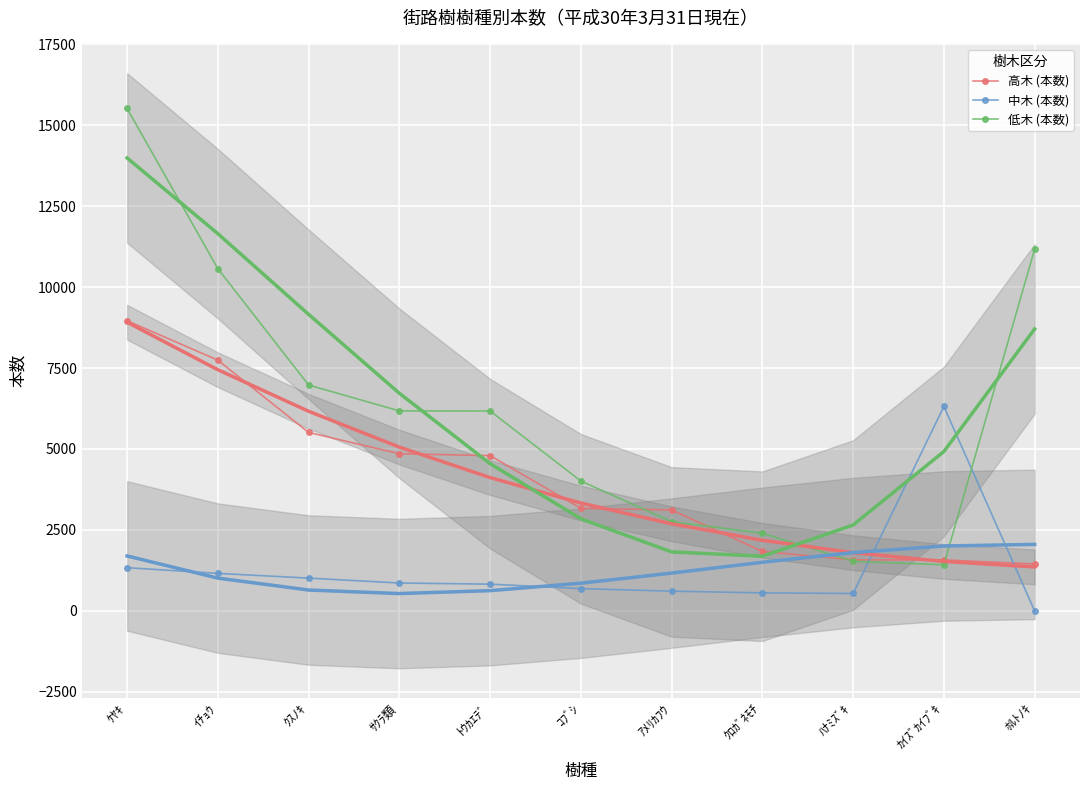

Reading right to left, transcribe all the data shown in this chart.

高木 (本数): ﾎﾙﾄﾉｷ=1450	ｶｲｽﾞｶｲﾌﾞｷ=1574	ﾊﾅﾐｽﾞｷ=1577	ｸﾛｶﾞﾈﾓﾁ=1837	ｱﾒﾘｶﾌｳ=3116	ｺﾌﾞｼ=3168	ﾄｳｶｴﾃﾞ=4795	ｻｸﾗ類=4854	ｸｽﾉｷ=5511	ｲﾁｮｳ=7743	ｹﾔｷ=8962
中木 (本数): ﾎﾙﾄﾉｷ=0	ｶｲｽﾞｶｲﾌﾞｷ=6313	ﾊﾅﾐｽﾞｷ=538	ｸﾛｶﾞﾈﾓﾁ=557	ｱﾒﾘｶﾌｳ=609	ｺﾌﾞｼ=688	ﾄｳｶｴﾃﾞ=826	ｻｸﾗ類=861	ｸｽﾉｷ=1013	ｲﾁｮｳ=1158	ｹﾔｷ=1335
低木 (本数): ﾎﾙﾄﾉｷ=11169	ｶｲｽﾞｶｲﾌﾞｷ=1423	ﾊﾅﾐｽﾞｷ=1532	ｸﾛｶﾞﾈﾓﾁ=2398	ｱﾒﾘｶﾌｳ=2755	ｺﾌﾞｼ=4011	ﾄｳｶｴﾃﾞ=6173	ｻｸﾗ類=6176	ｸｽﾉｷ=6975	ｲﾁｮｳ=10568	ｹﾔｷ=15516